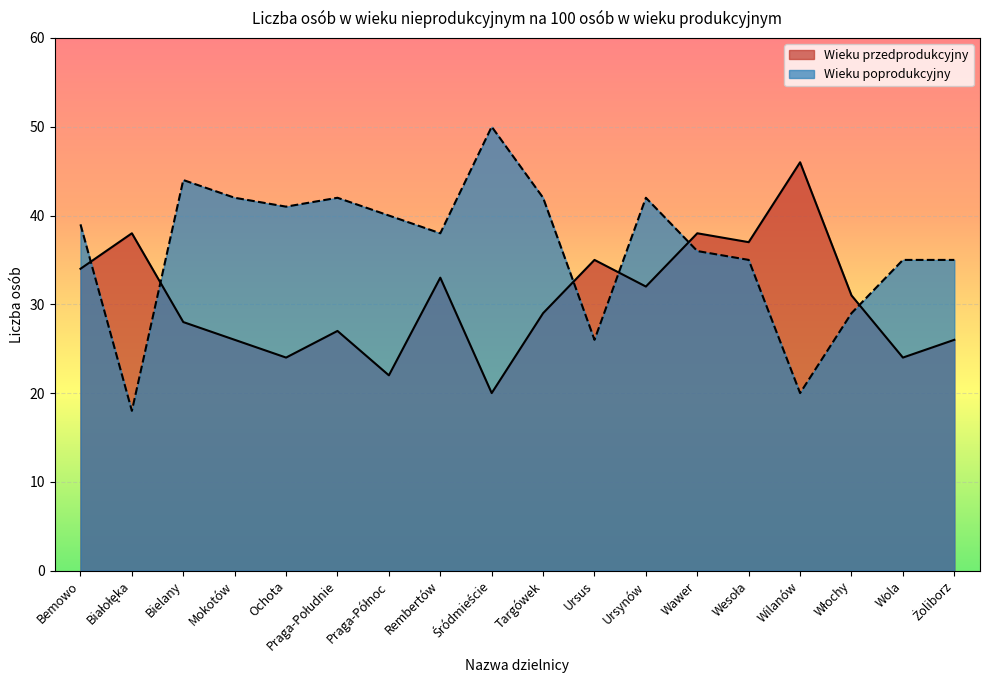

Rank the series by their average value, from lowest to highest.

Wieku przedprodukcyjny, Wieku poprodukcyjny